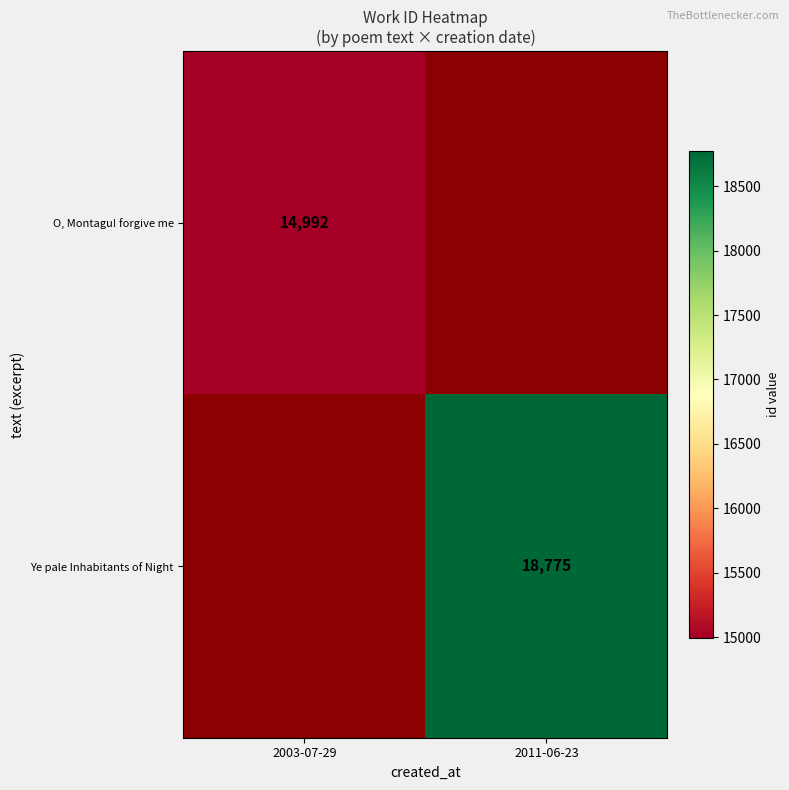

True or false: O, Montagu! forgive me has a value of 5063 at 2003-07-29.

False